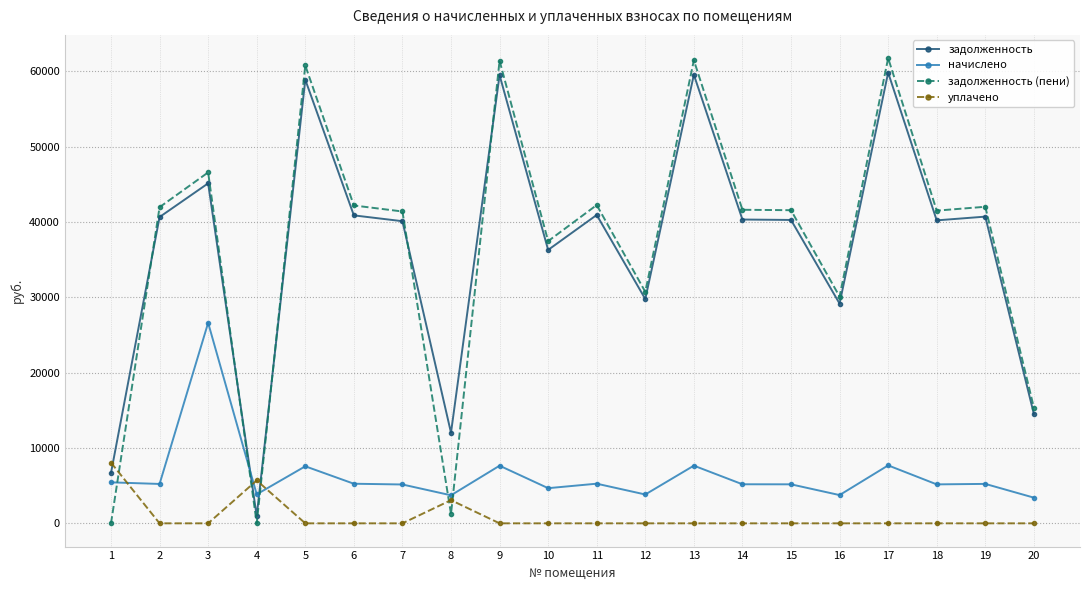

After their last crossing, which series has the higher values: начислено or уплачено?

начислено